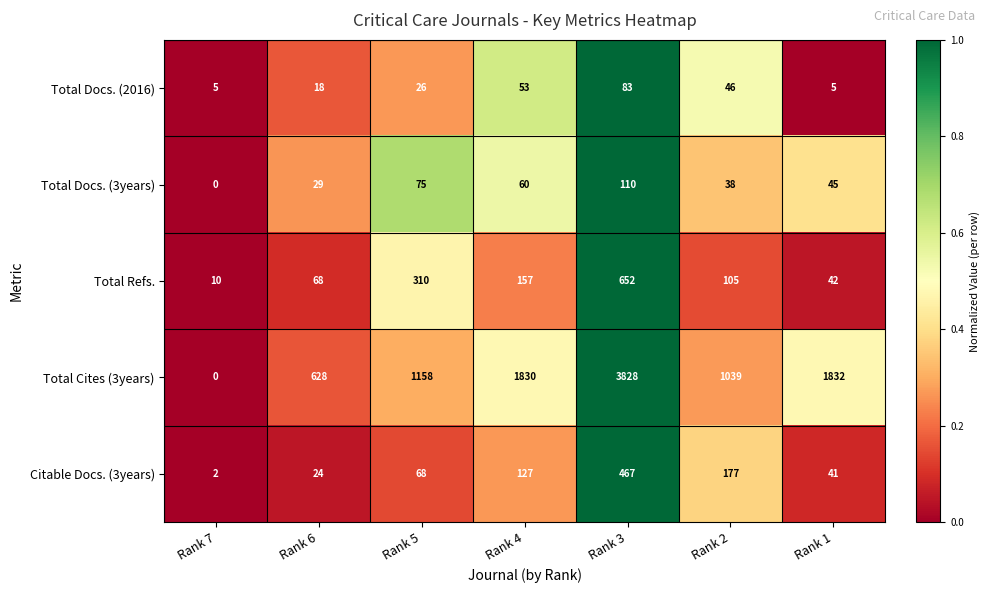

At which label does Total Refs. reach its peak?

Rank 3